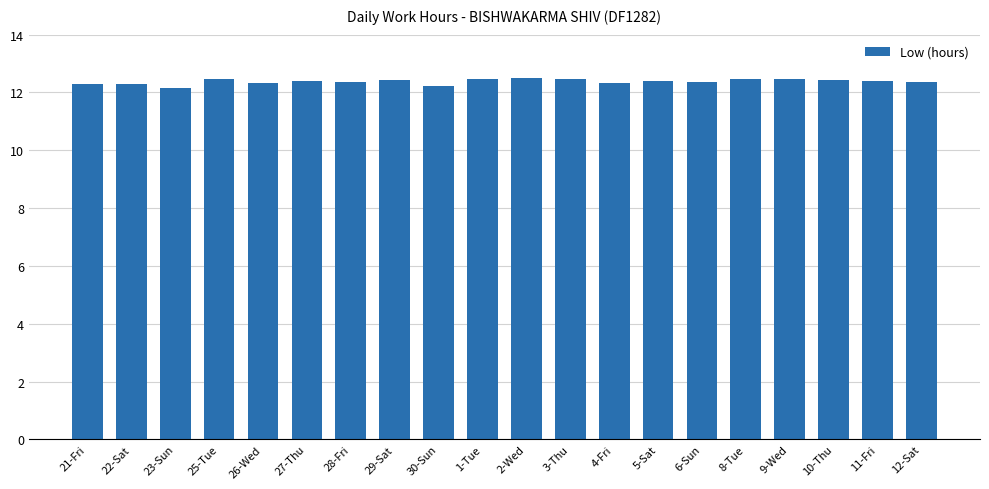

What is the average value?

12.4